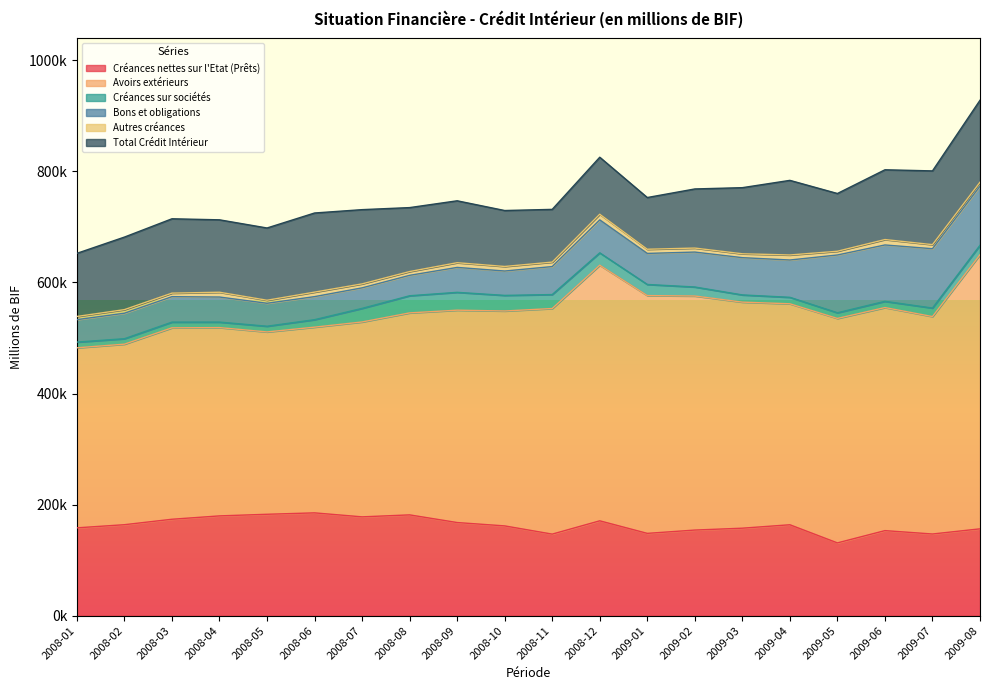

True or false: Autres créances has more than 1 interior local peaks.

True